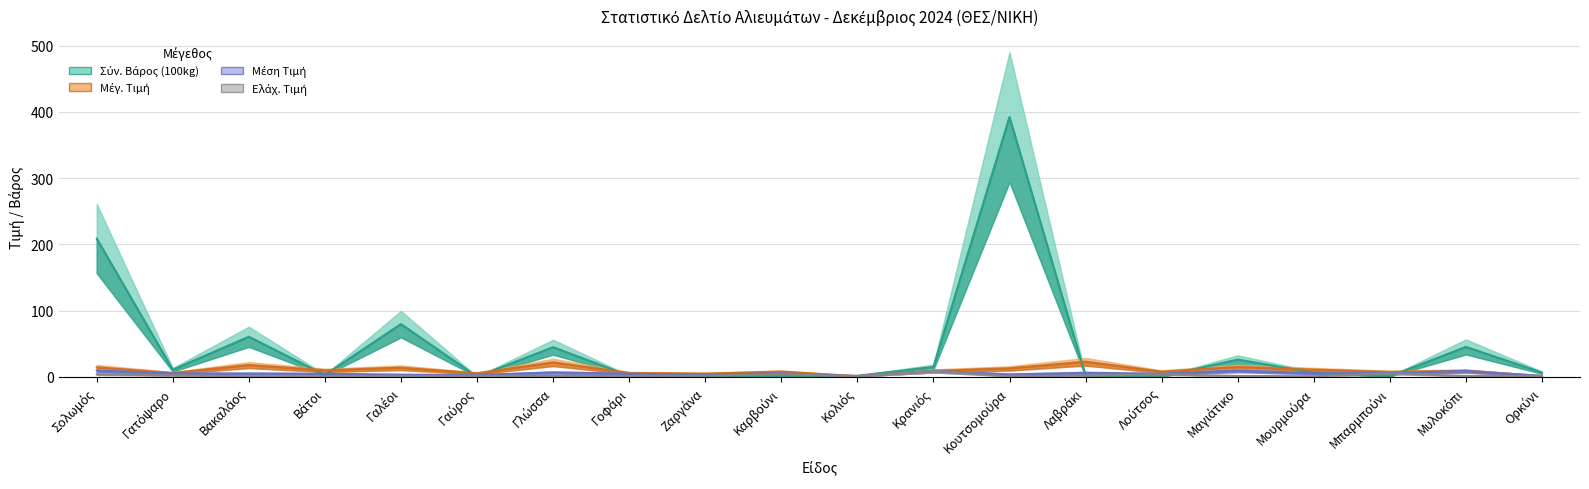

True or false: Σύν. Βάρος (100kg) has a value of 0.2 at Γαύρος.

False